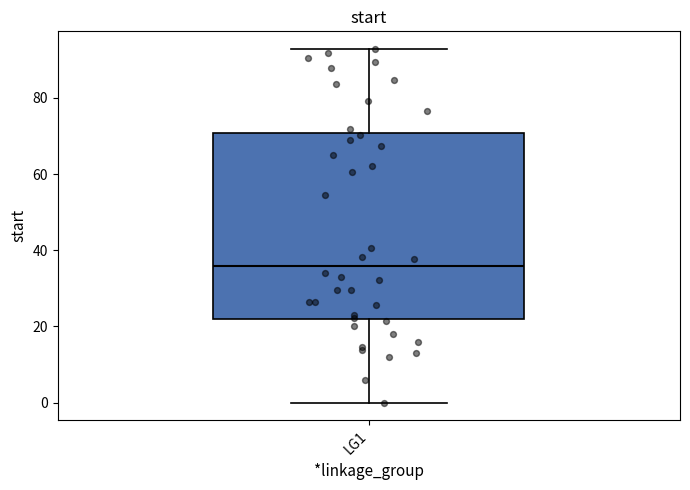

Transcribe this box plot: give where the median line is, the range the box spans, and where the two whiskers end, as read against the y-axis. The values are not printed on the chart, so give them approximately, as read against the axis.

median 36, box 22 to 70, whiskers 0 to 92